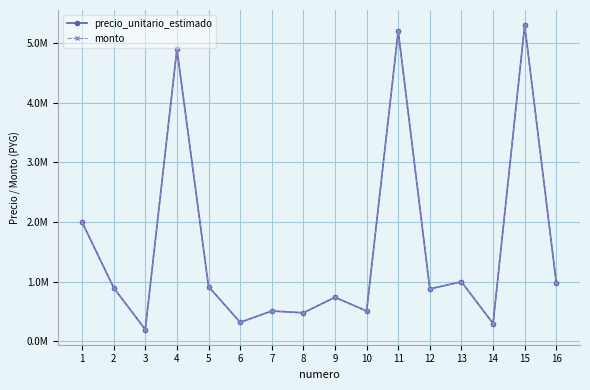

At which category is the sum across all series the highest?

15